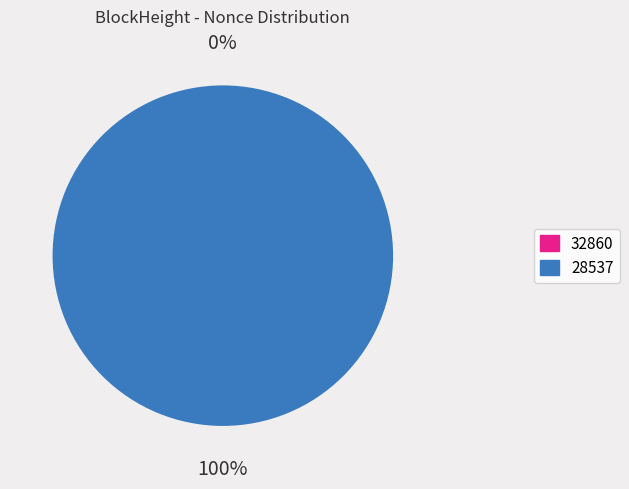

Which has a higher value, 32860 or 28537?

28537